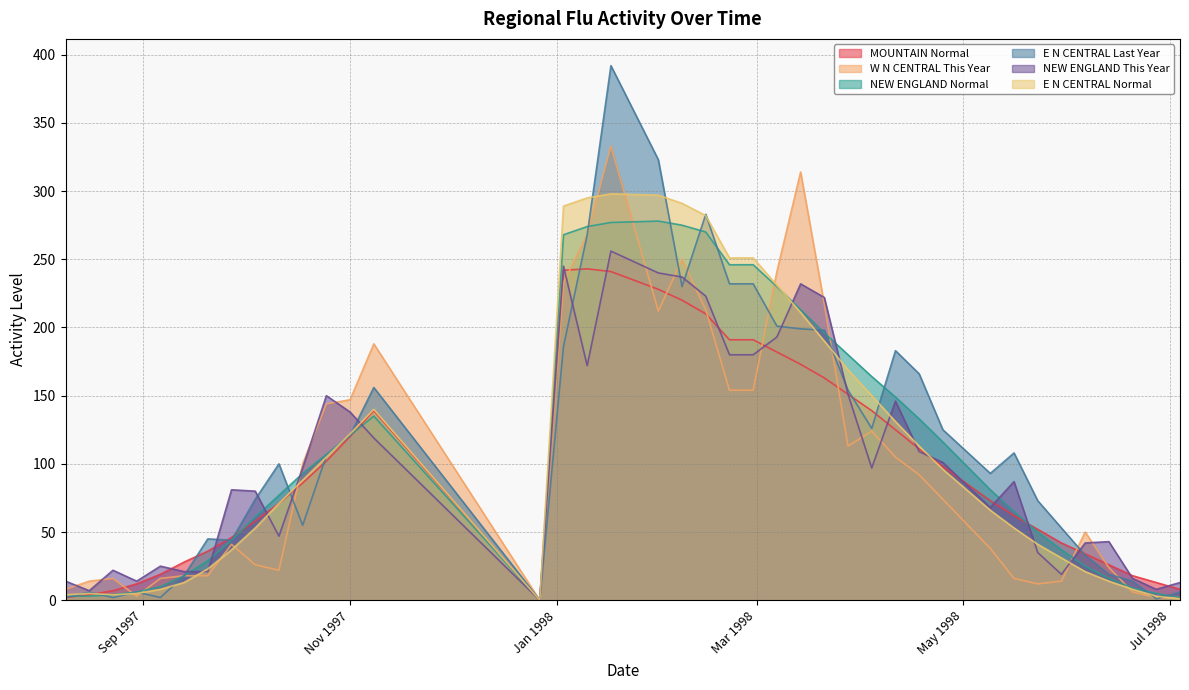

Does the chart display data point markers on the line(s)?

No